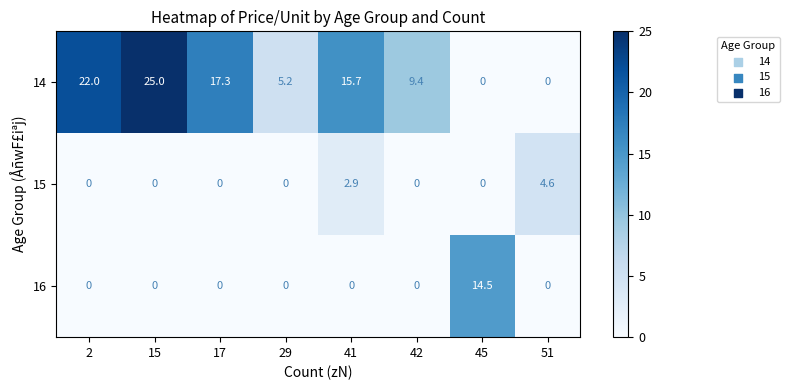

How many data points does each series have?

8